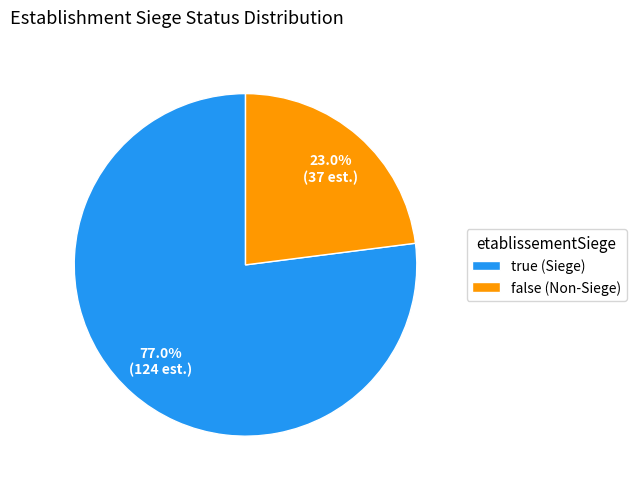

Is there a majority slice in this chart?

Yes